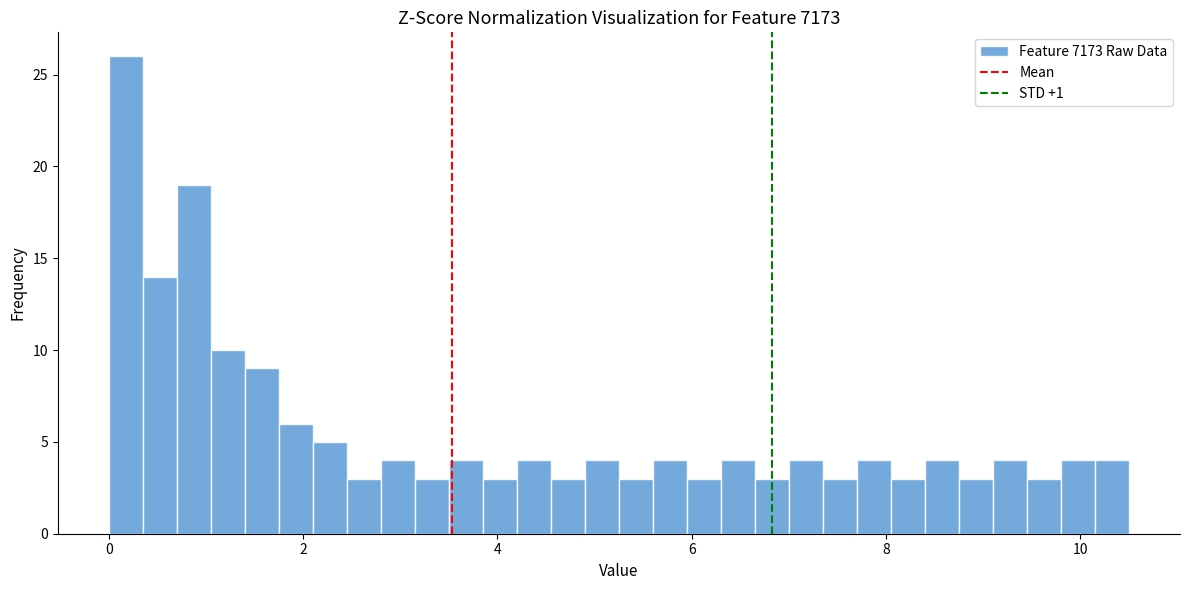

Around what value on the x-axis is the tallest bar? Give the approximate position of its centre, as read against the axis.

0.2